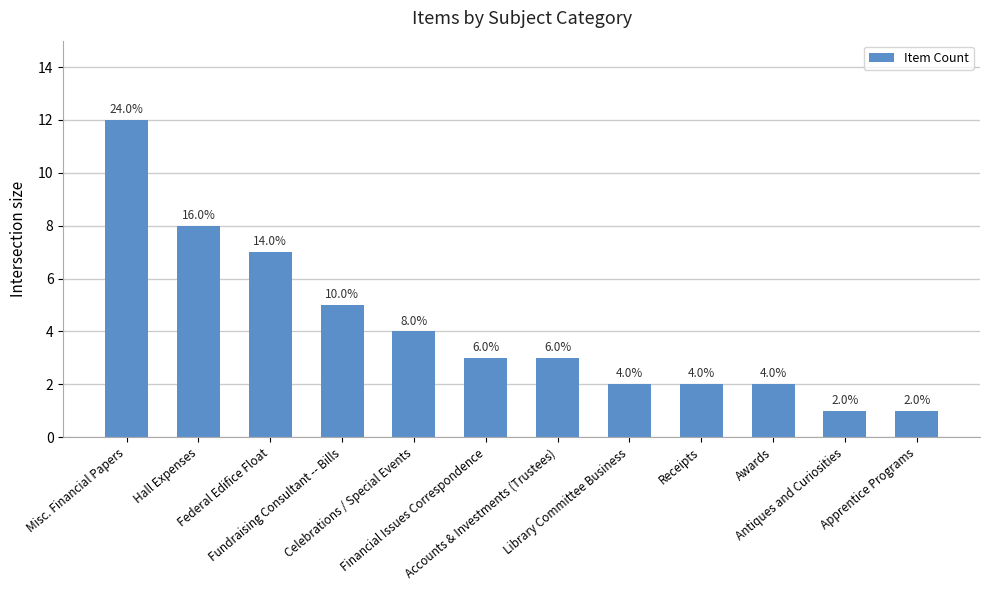

The value at Receipts is 2. True or false?

True